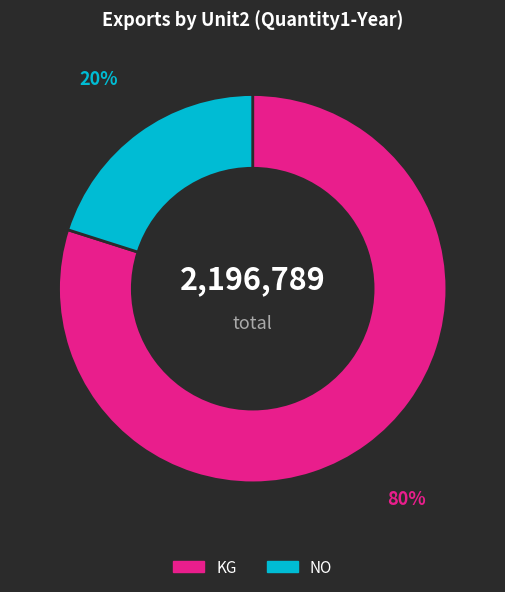

How many slices are in this pie chart?

2